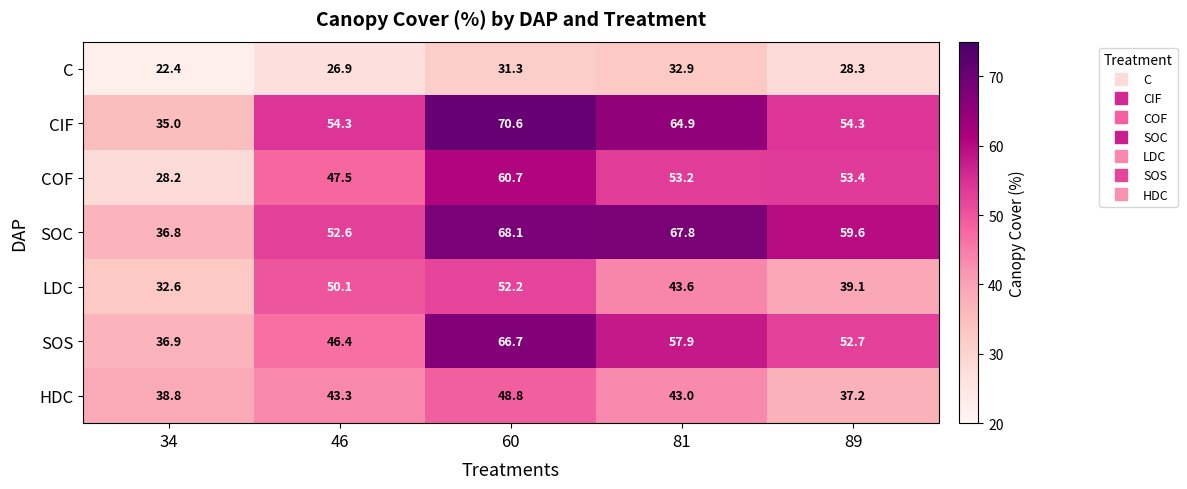

True or false: CIF has a value of 70.6 at 60.

True